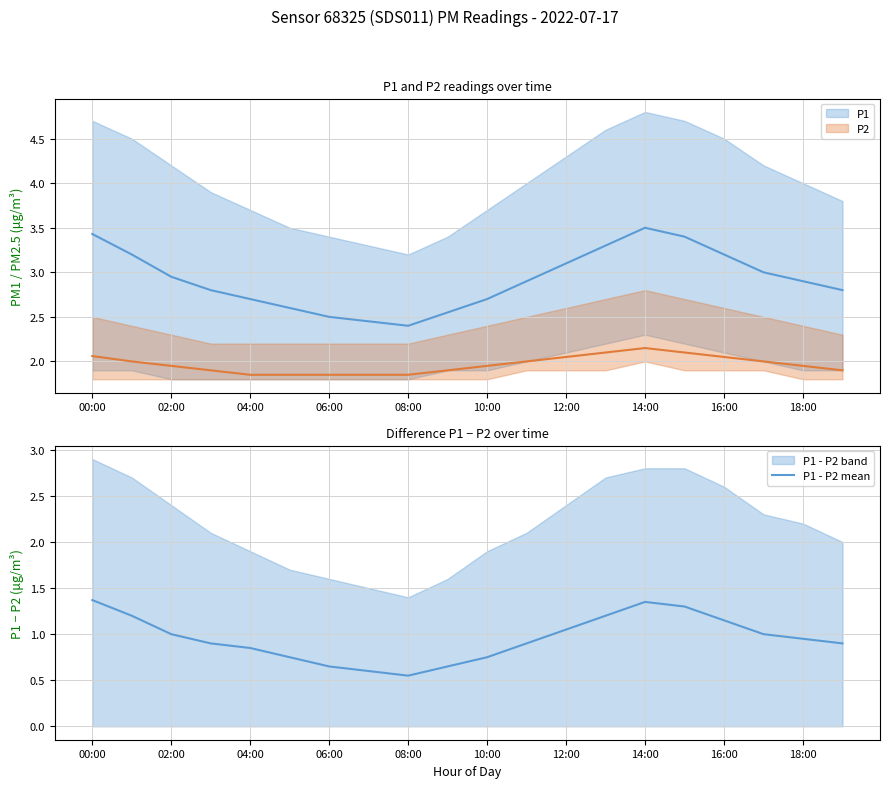

Where is the data nearest to the value 0?

08:00